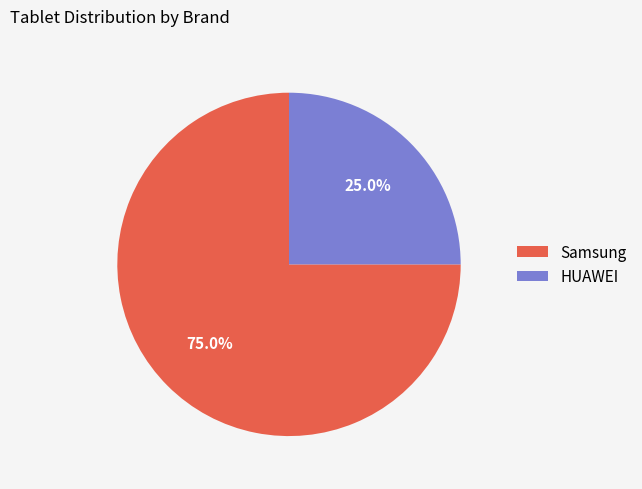

To the nearest percent, what is the difference between the Samsung and HUAWEI slice percentages?

50%